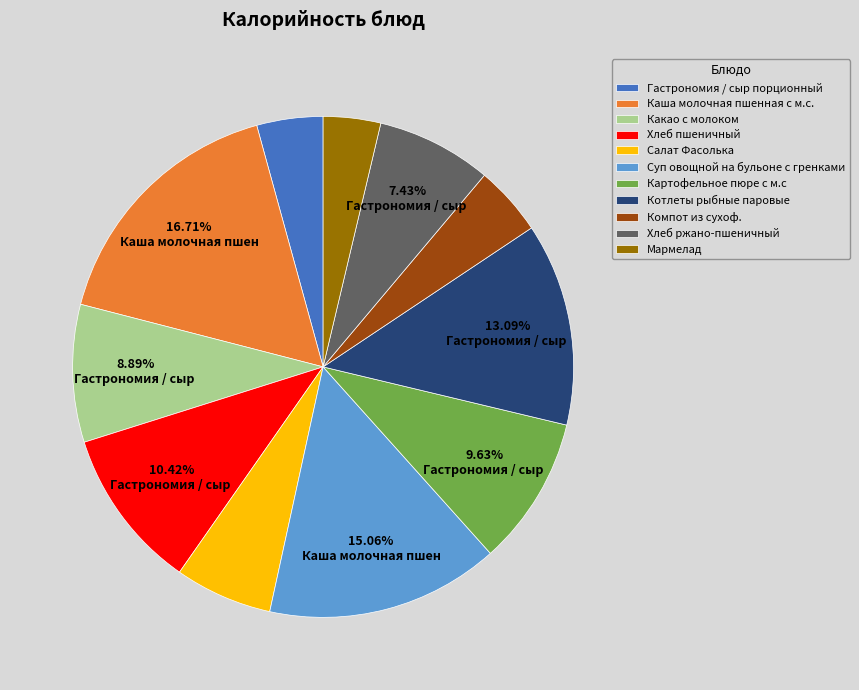

Is the sum of Какао с молоком and Котлеты рыбные паровые greater than half?

No